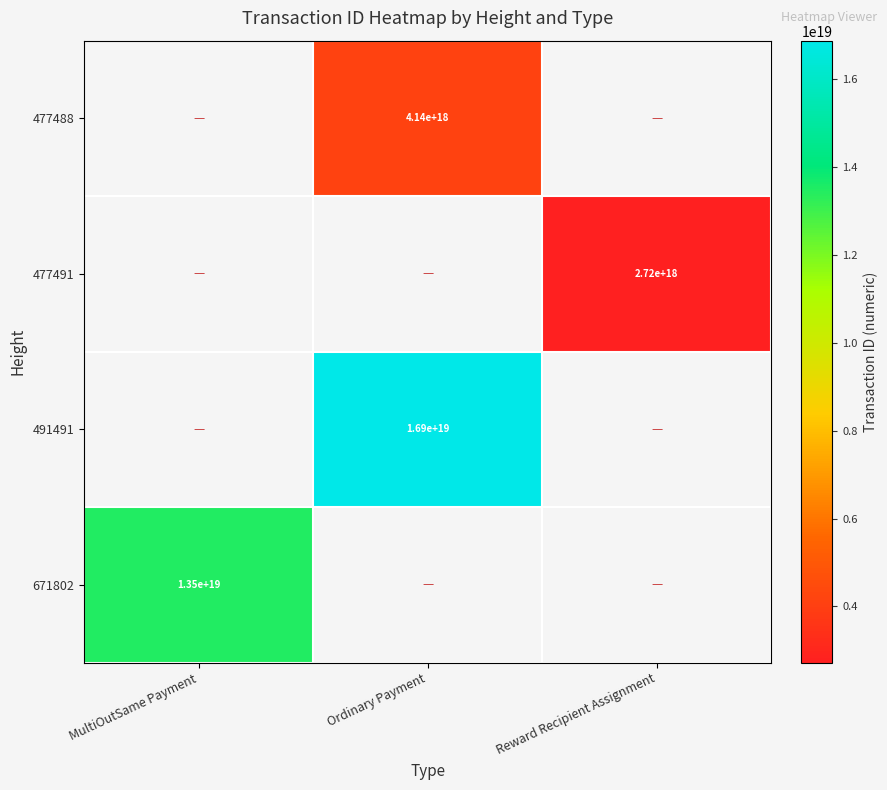

The value of 477488 at Ordinary Payment is 4140000000000000000. True or false?

True